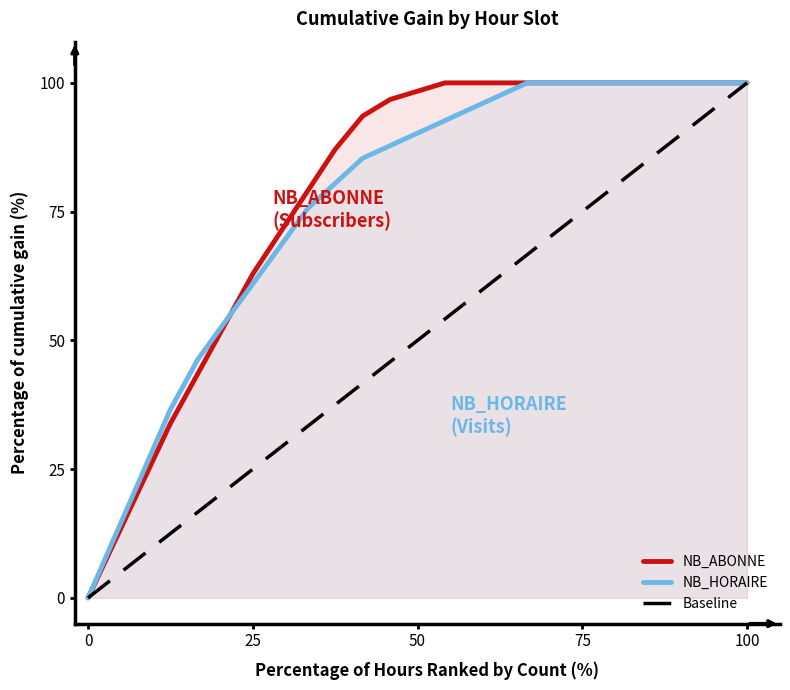

What is the highest value of the NB_ABONNE series?

100.0